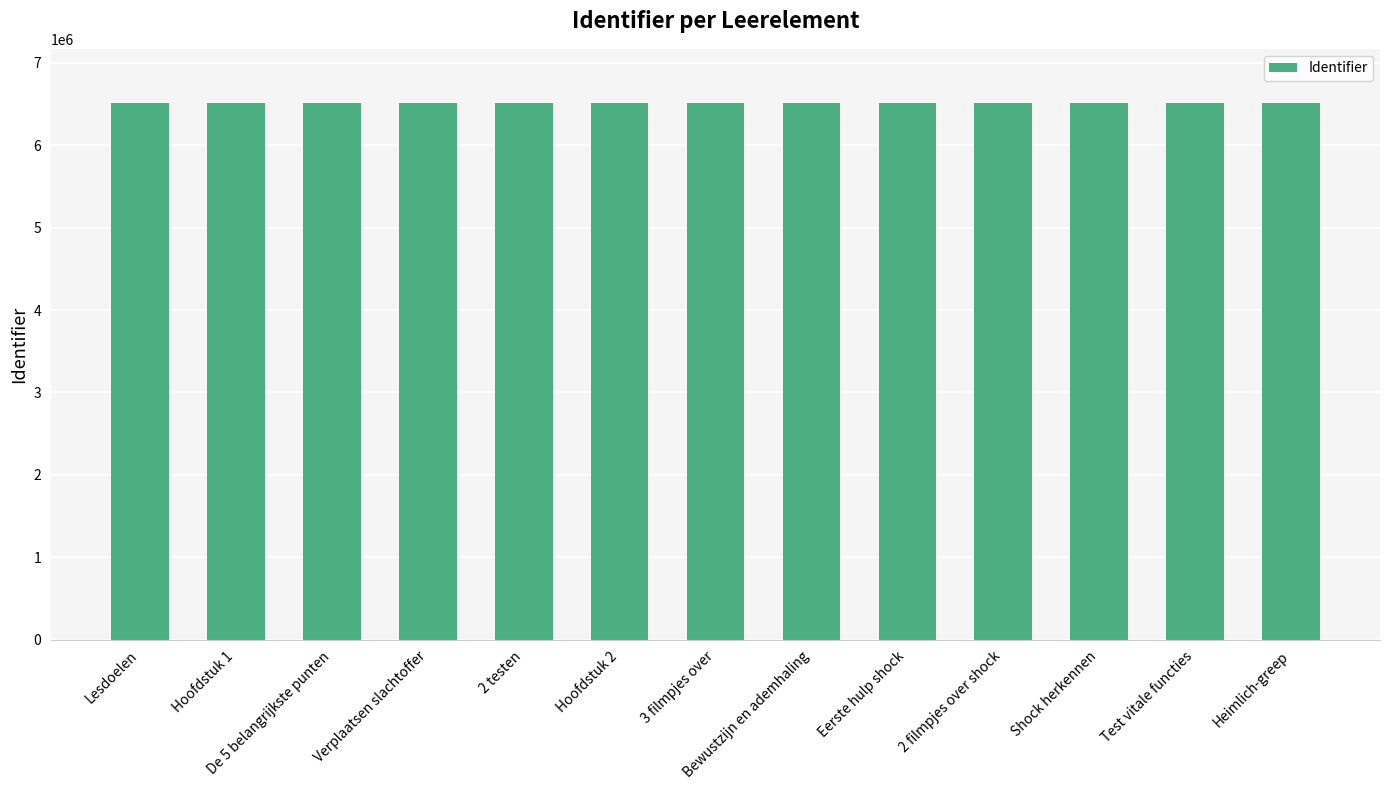

Approximately how many times larger is the value at Test vitale functies compared to Heimlich-greep?

1.0